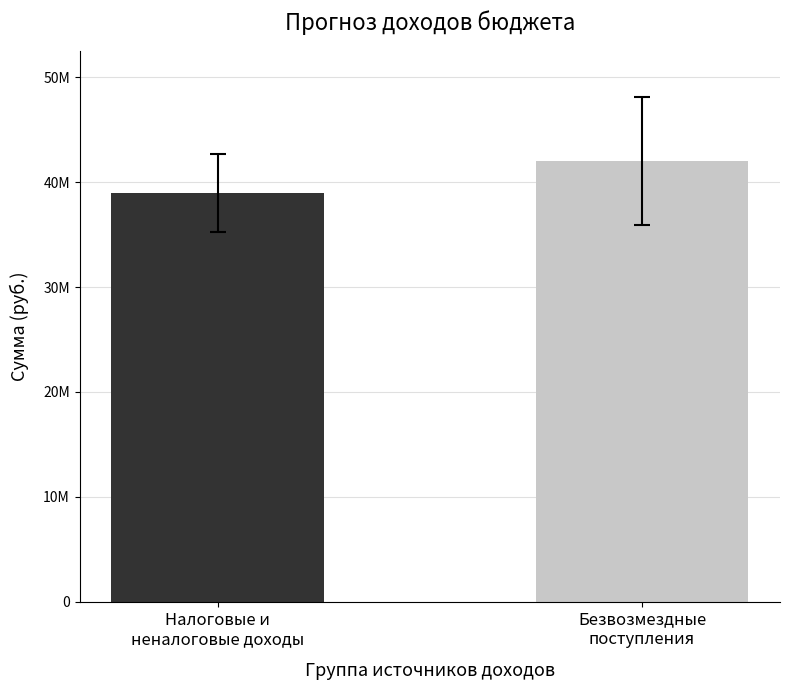

Are the bars horizontal?

No